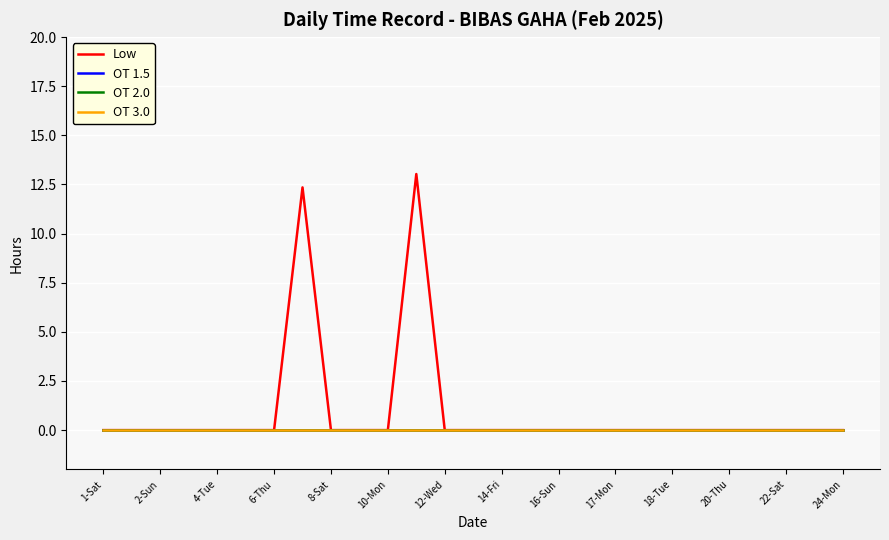

Reading left to right, transcribe all the data shown in this chart.

Low: 0.0	0.0	0.0	0.0	0.0	0.0	0.0	12.3	0.0	0.0	0.0	13.0	0.0	0.0	0.0	0.0	0.0	0.0	0.0	0.0	0.0	0.0	0.0	0.0	0.0	0.0	0.0
OT 1.5: 0.0	0.0	0.0	0.0	0.0	0.0	0.0	0.0	0.0	0.0	0.0	0.0	0.0	0.0	0.0	0.0	0.0	0.0	0.0	0.0	0.0	0.0	0.0	0.0	0.0	0.0	0.0
OT 2.0: 0.0	0.0	0.0	0.0	0.0	0.0	0.0	0.0	0.0	0.0	0.0	0.0	0.0	0.0	0.0	0.0	0.0	0.0	0.0	0.0	0.0	0.0	0.0	0.0	0.0	0.0	0.0
OT 3.0: 0.0	0.0	0.0	0.0	0.0	0.0	0.0	0.0	0.0	0.0	0.0	0.0	0.0	0.0	0.0	0.0	0.0	0.0	0.0	0.0	0.0	0.0	0.0	0.0	0.0	0.0	0.0